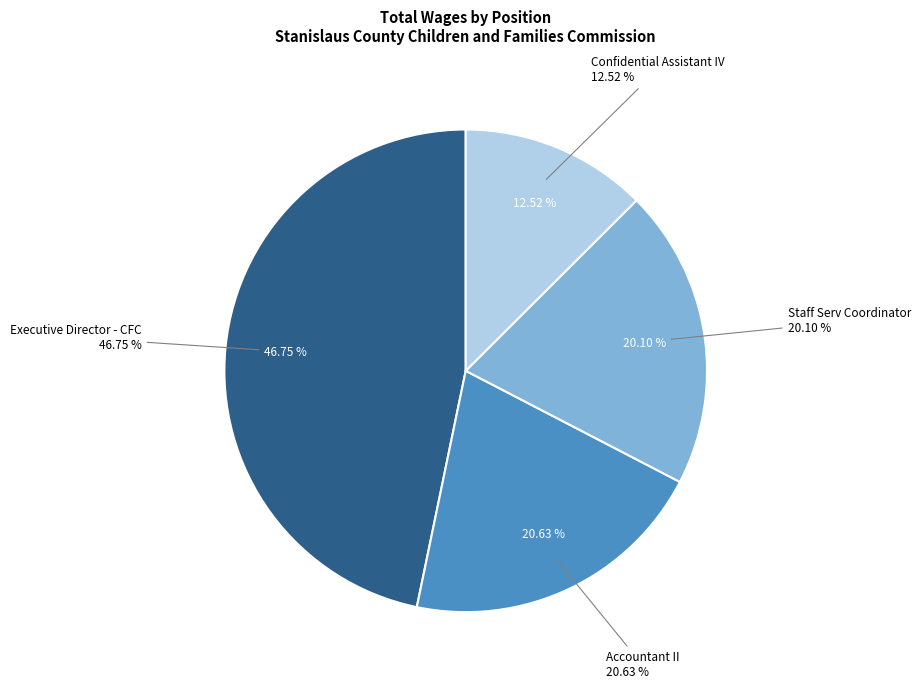

Which slice is the smallest?

Confidential Assistant IV